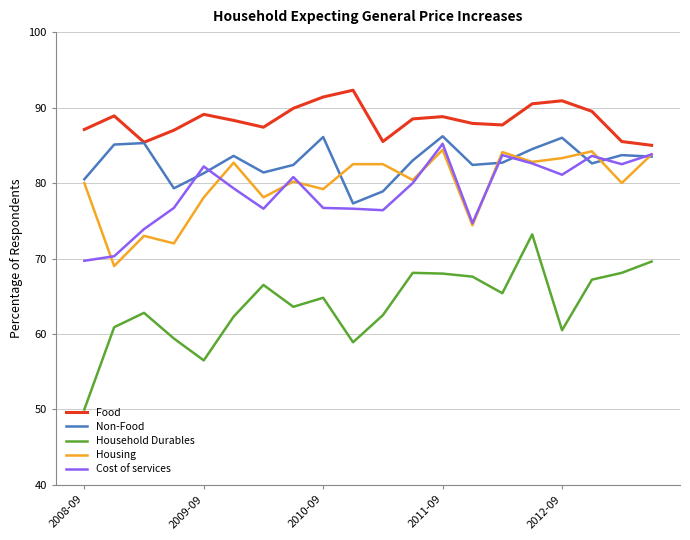

Which series has the widest spread of values?

Household Durables